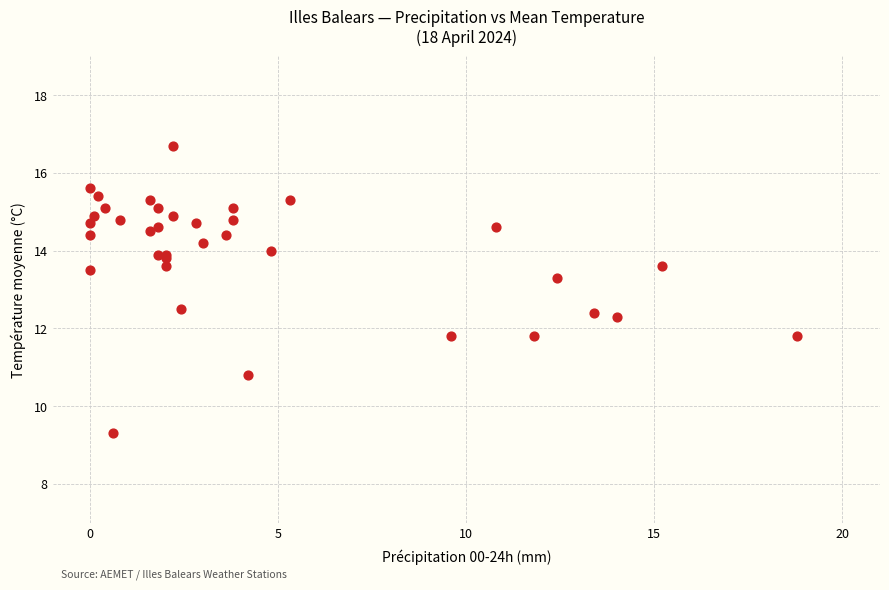

What Y value in the scatter plot is closest to 13?

13.3